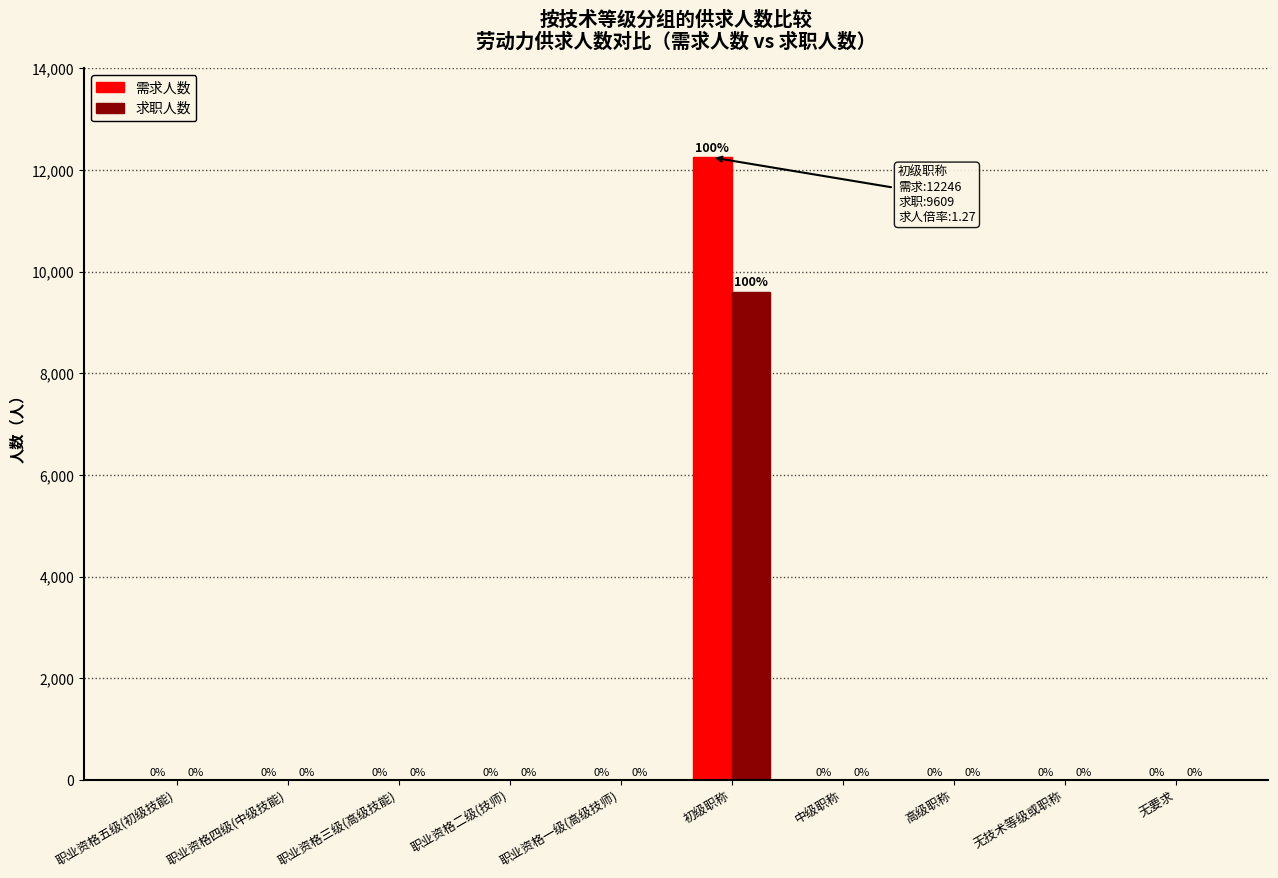

What is the maximum value shown in the chart?

12246